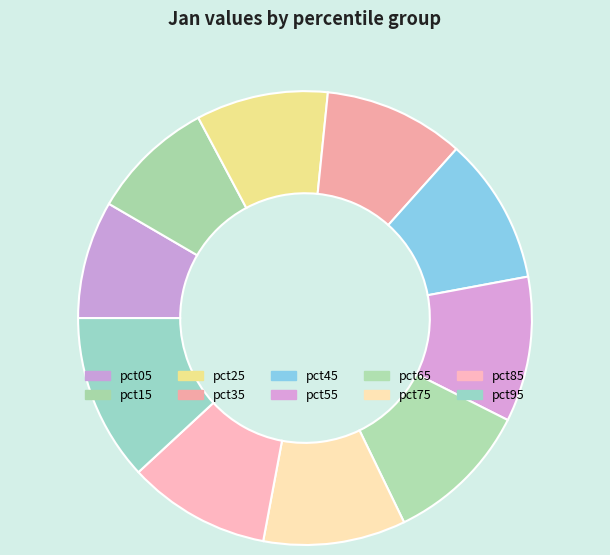

What percentage is the pct25 slice, to the nearest percent?

9%